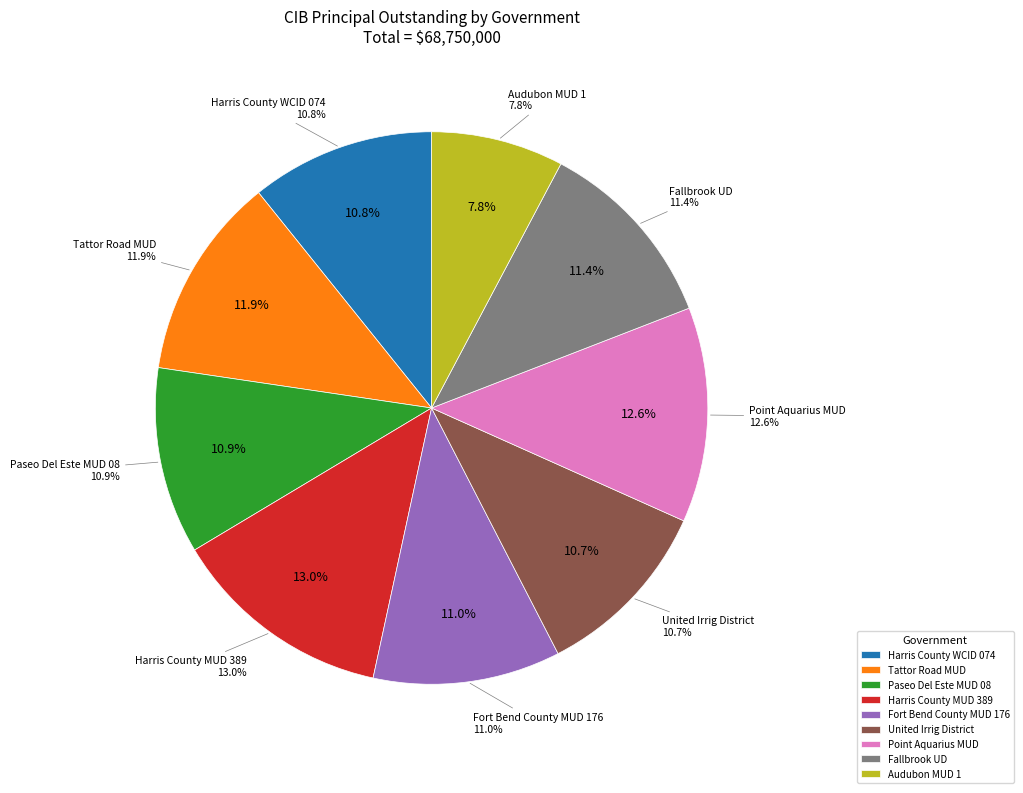

Which slice is the largest?

Harris County MUD 389